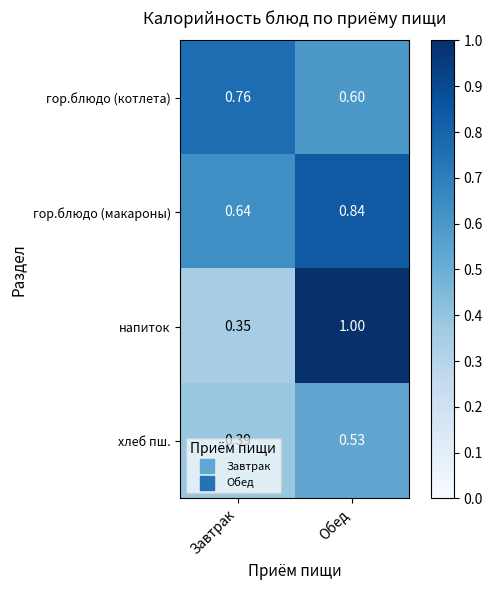

Where is гор.блюдо (котлета) nearest to the value 0?

Обед